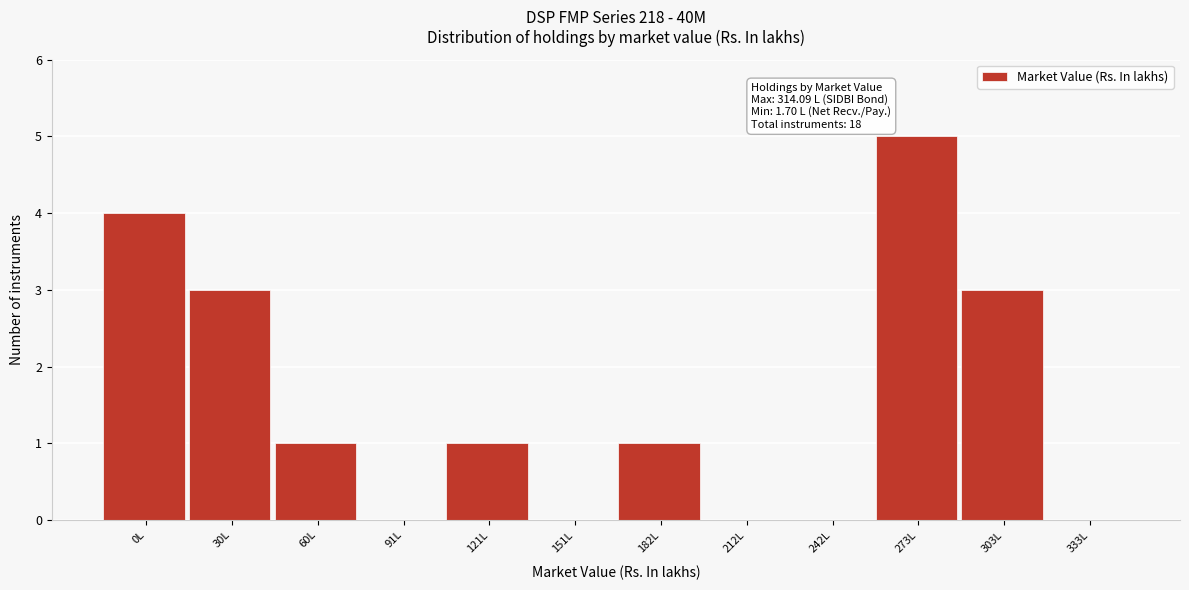

Reading left to right, what are all the values shown in this chart?

0L=4	30L=3	60L=1	91L=0	121L=1	151L=0	182L=1	212L=0	242L=0	273L=5	303L=3	333L=0